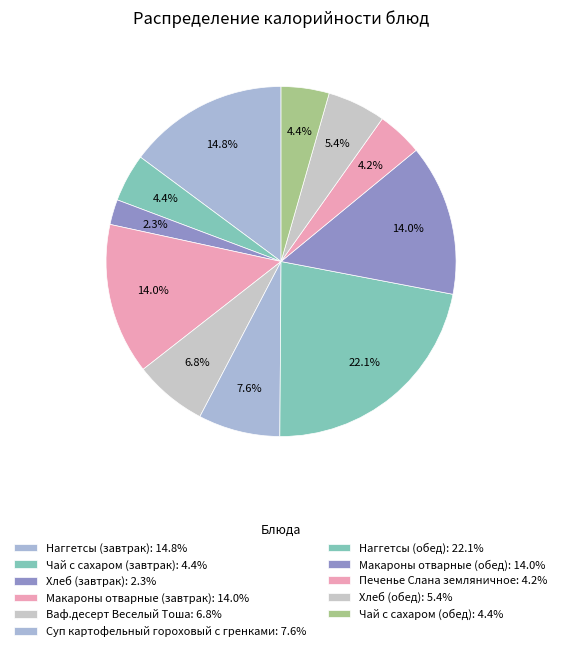

To the nearest percent, what is the difference between the largest and smallest slice percentages?

20%